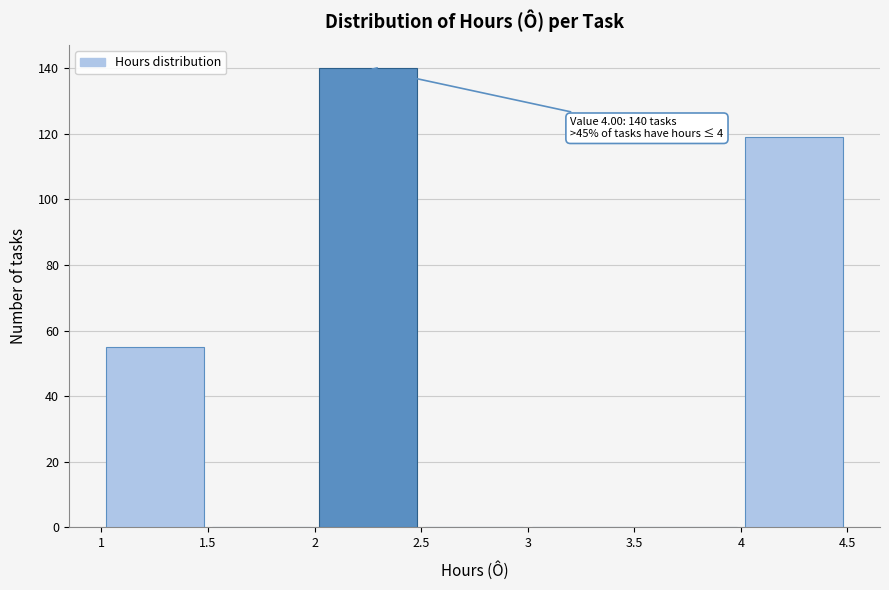

Which range on the x-axis has the tallest bar?

2 to 2.5